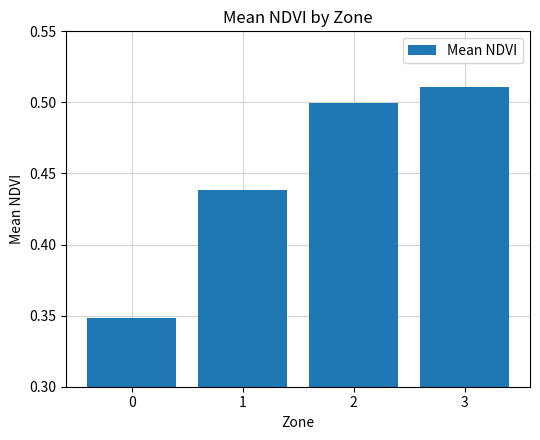

Count the values in the range 0 to 1.

4